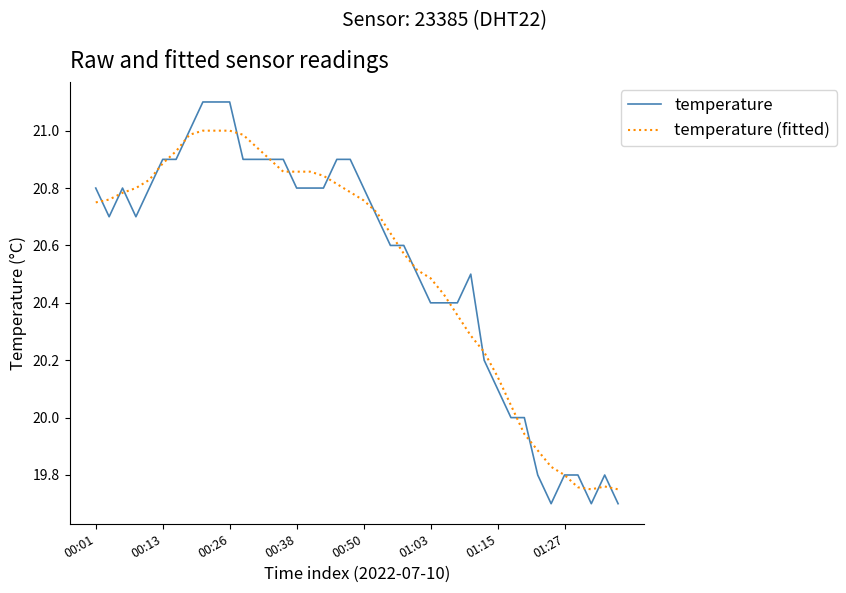

Which series has the widest spread of values?

temperature